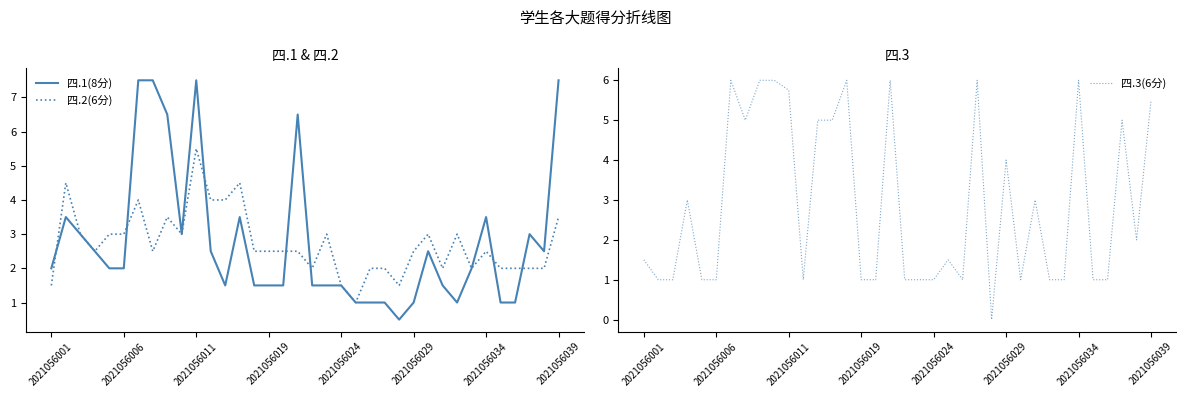

The value of 四.1(8分) at 34 is 2.5. True or false?

True